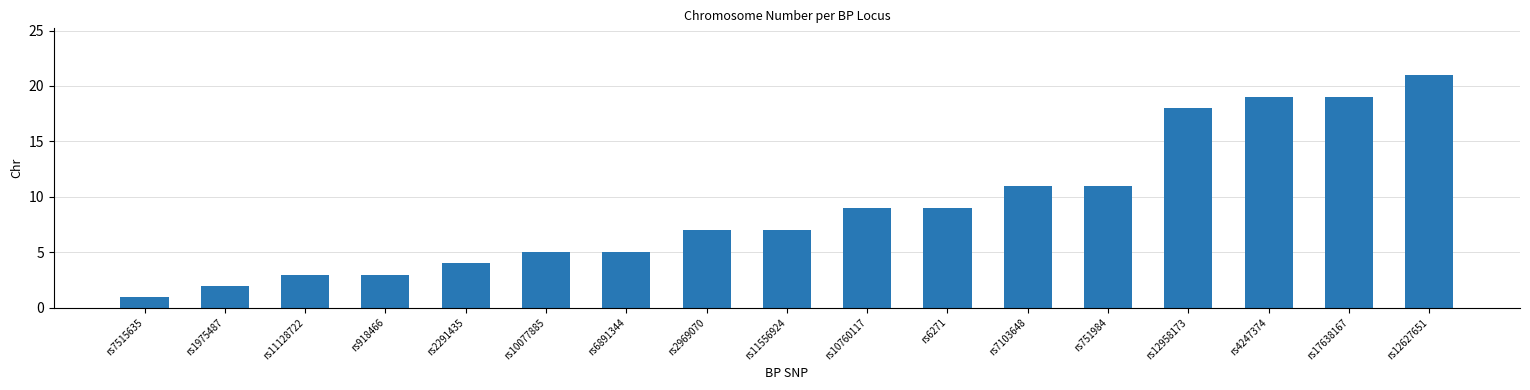

The chart shows a value of 1 at rs7515635. True or false?

True